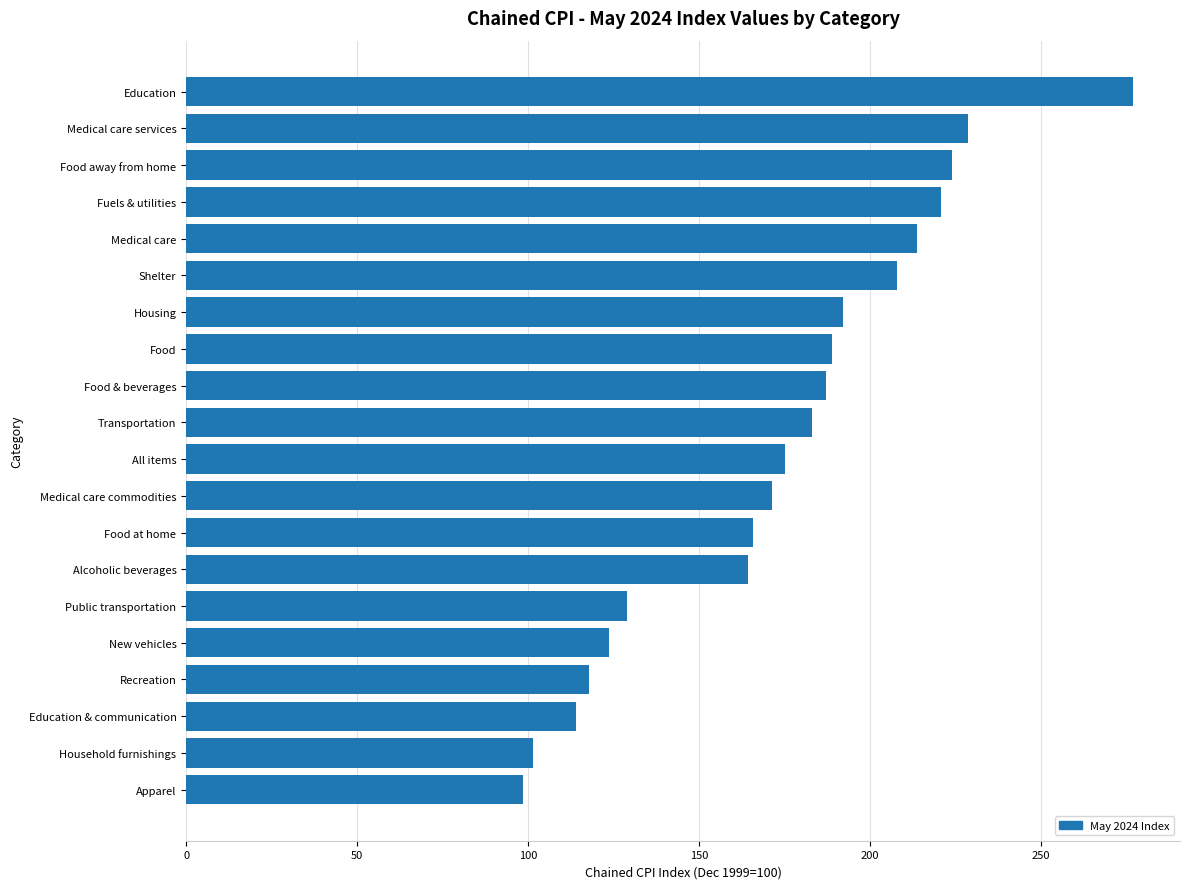

Does the chart contain stacked bars?

No